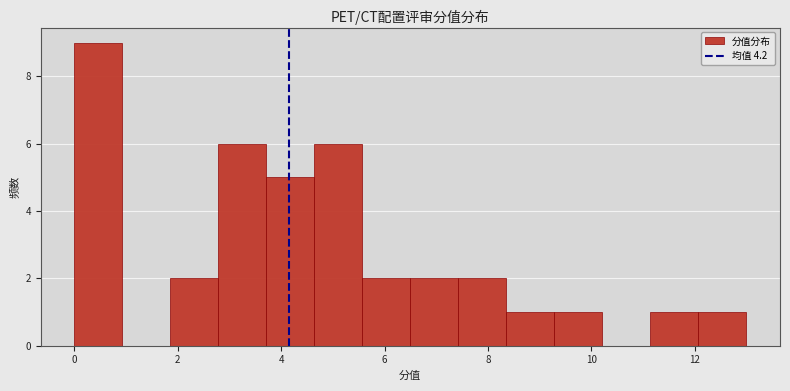

Reading left to right, list every bar in this chart as the range it spans on the x-axis followed by its height. Neither the bar edges nor the heights are printed on the chart, so give them approximately, as read against the axes.

0.0 to 1.0: 9
1.0 to 1.8: 0
1.8 to 2.8: 2
2.8 to 3.8: 6
3.8 to 4.6: 5
4.6 to 5.6: 6
5.6 to 6.6: 2
6.6 to 7.4: 2
7.4 to 8.4: 2
8.4 to 9.2: 1
9.2 to 10.2: 1
10.2 to 11.2: 0
11.2 to 12.0: 1
12.0 to 13.0: 1